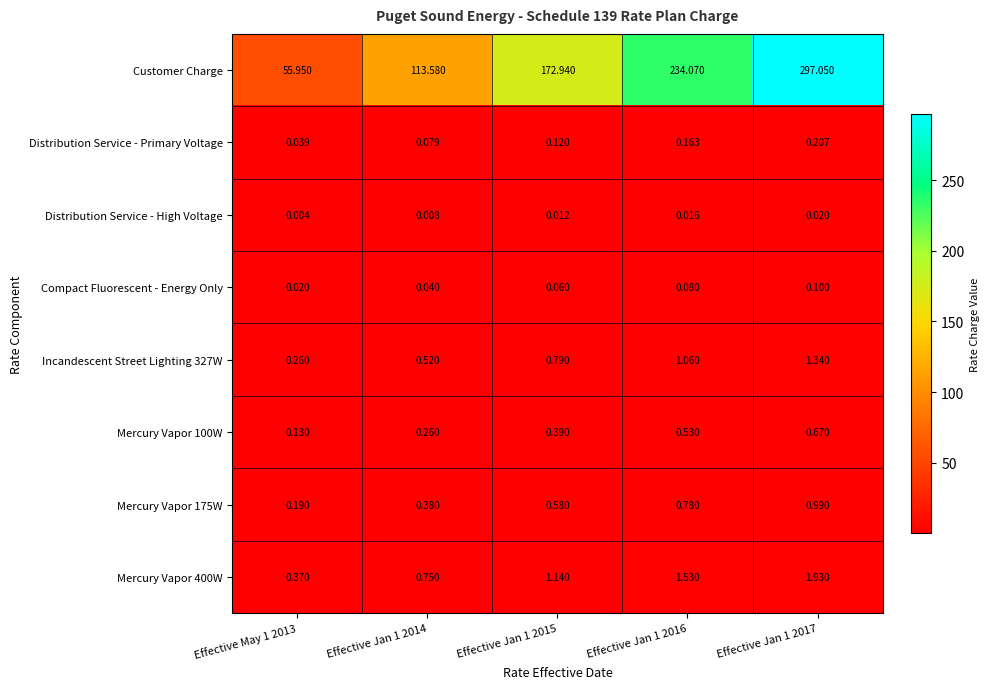

Rank the series at Effective May 1 2013 from highest to lowest value.

Customer Charge, Mercury Vapor 400W, Incandescent Street Lighting 327W, Mercury Vapor 175W, Mercury Vapor 100W, Distribution Service - Primary Voltage, Compact Fluorescent - Energy Only, Distribution Service - High Voltage